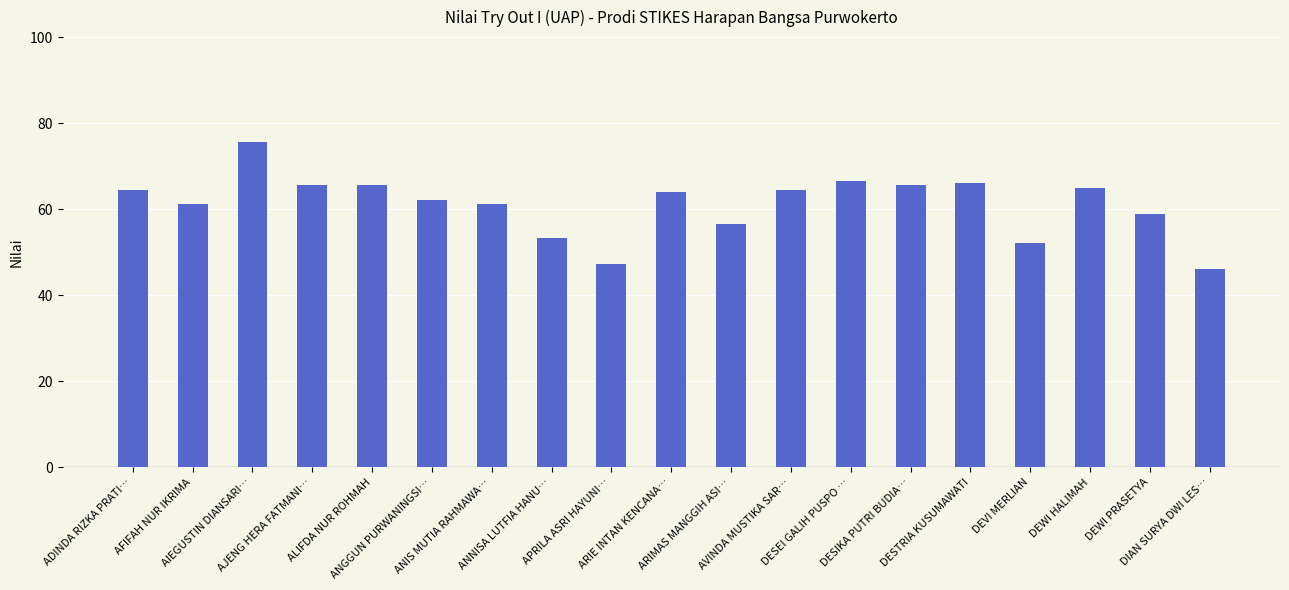

What is the greatest value displayed?

75.6